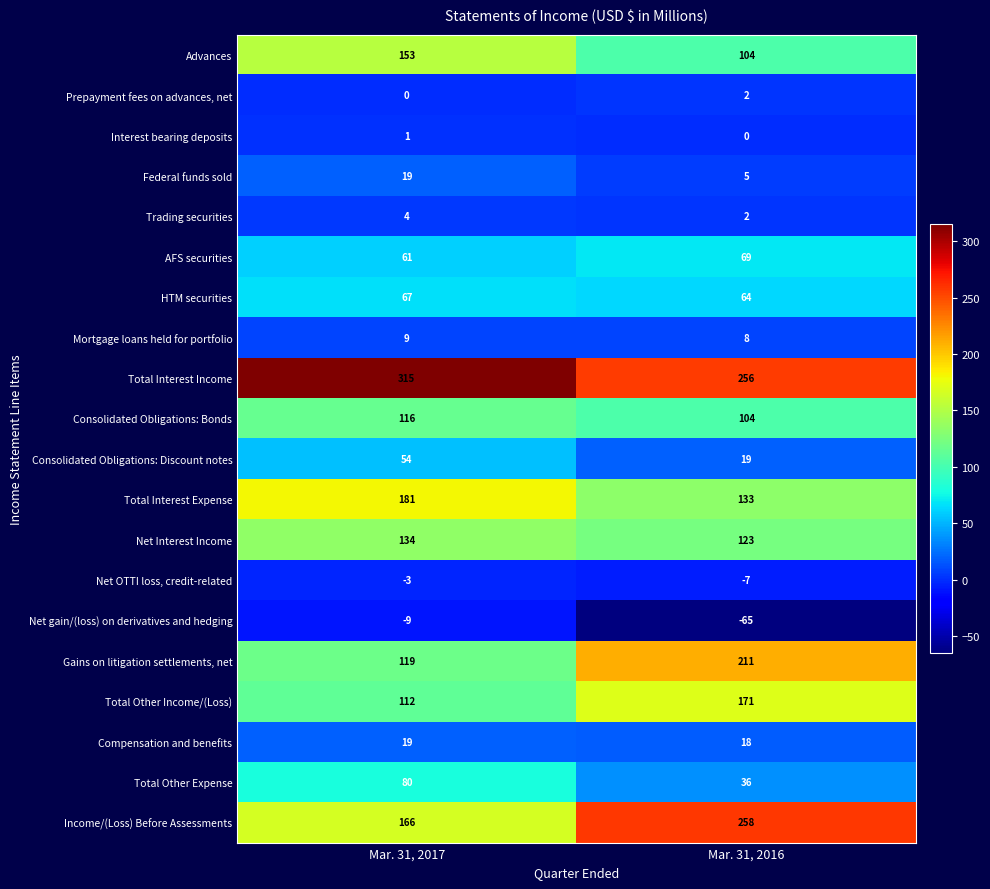

What is the approximate value of Federal funds sold at Mar. 31, 2016?

5